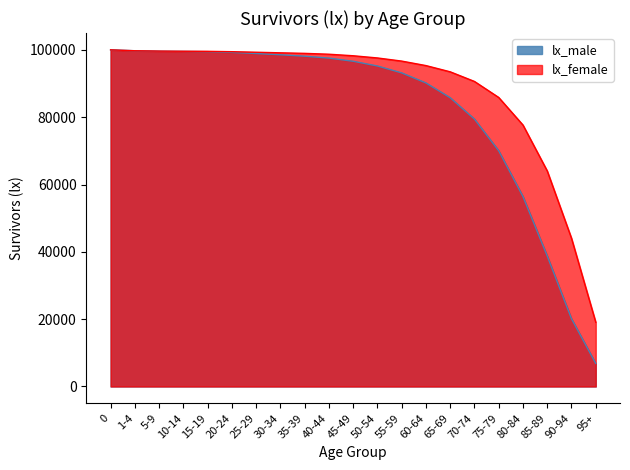

Count the number of data series in this chart.

2